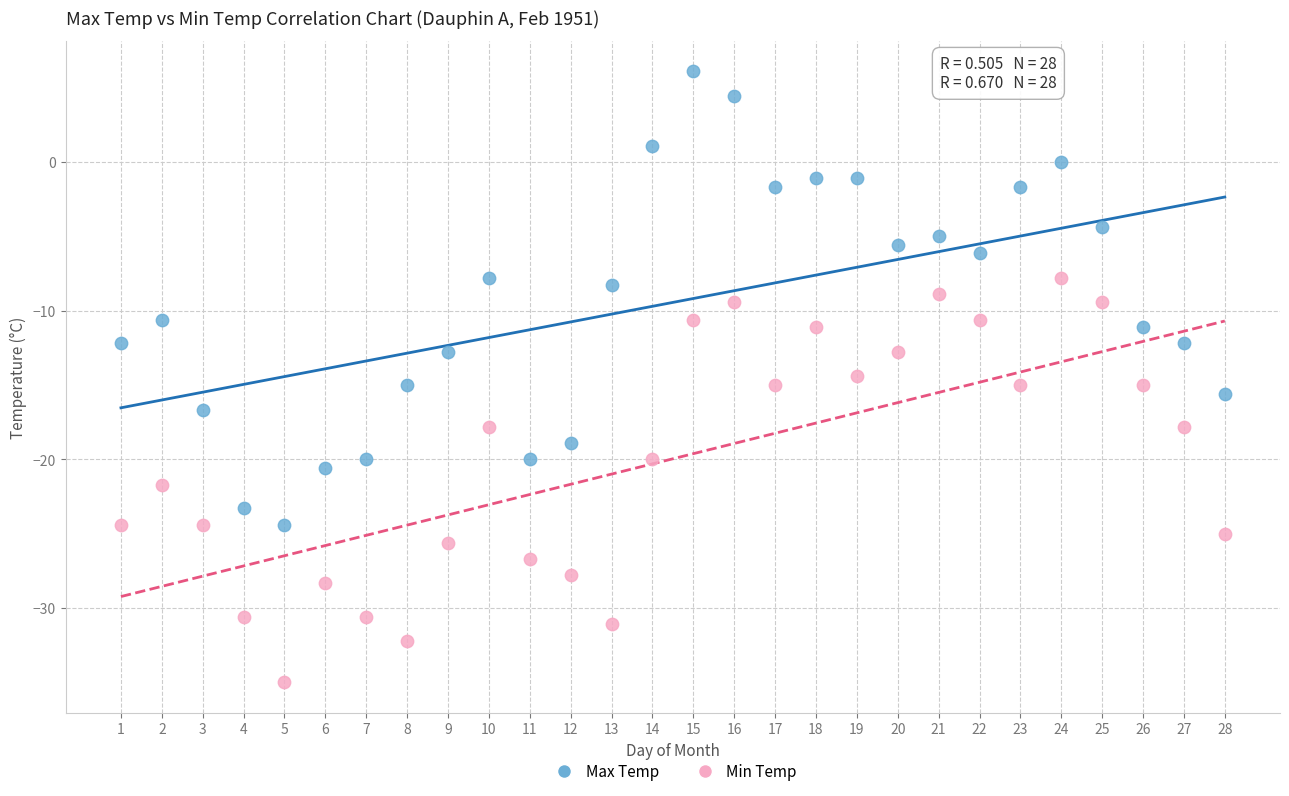

Which series contains the lowest Y value?

Min Temp